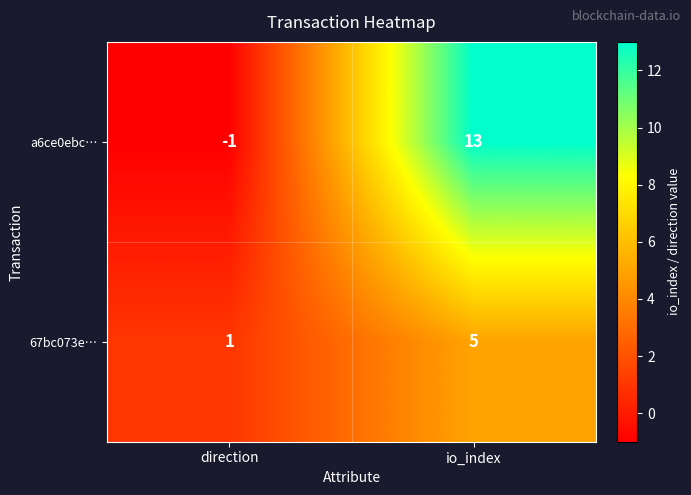

List the series in order of their peak value, highest first.

a6ce0ebc…, 67bc073e…